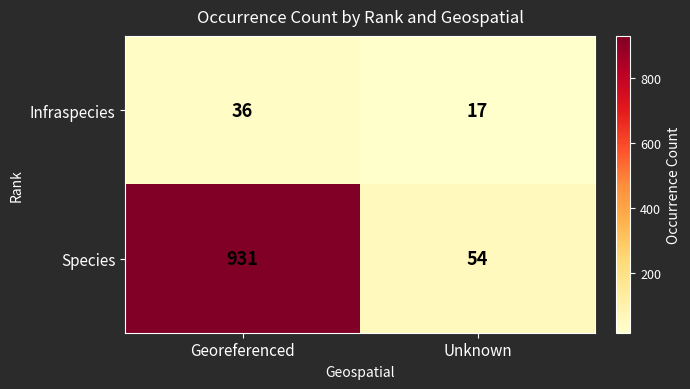

Which series has the widest spread of values?

Species